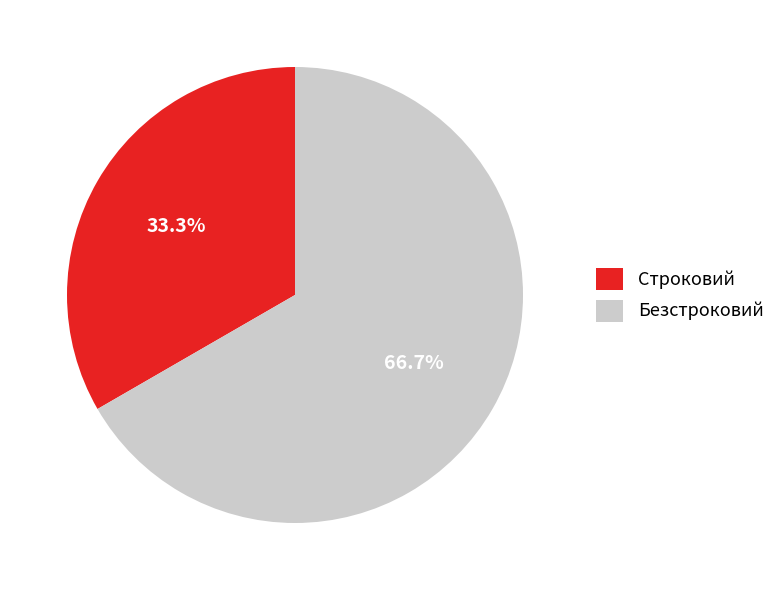

How many slices are in this pie chart?

2